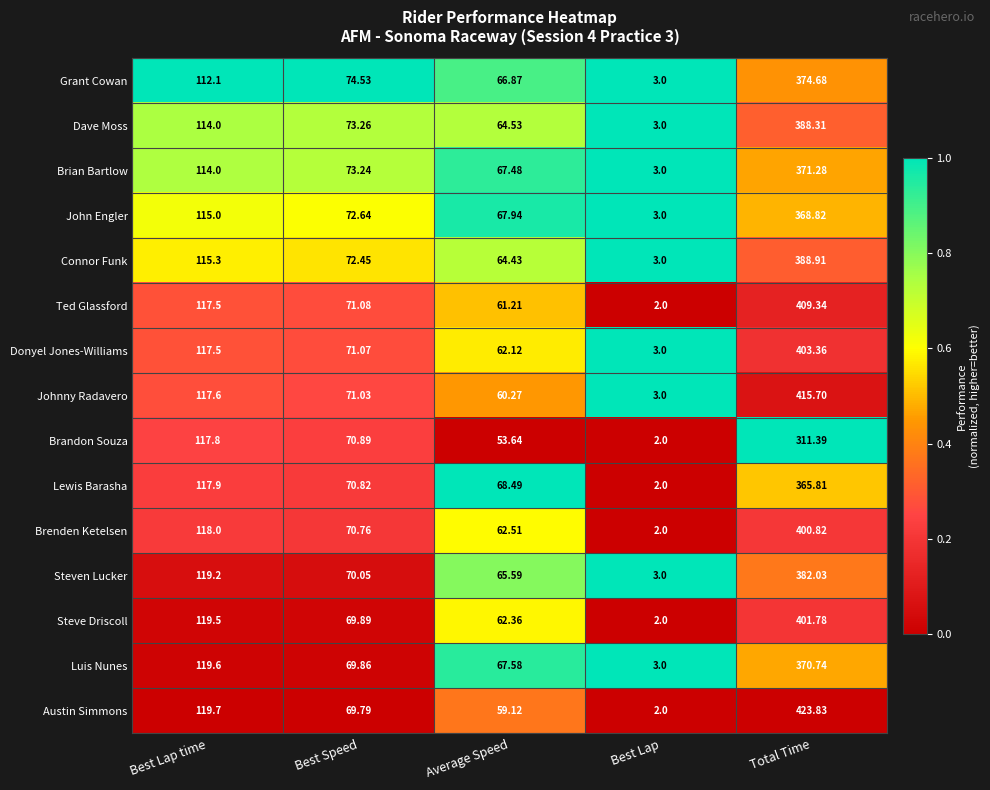

Rank the categories by Johnny Radavero value from highest to lowest.

Total Time, Best Lap time, Best Speed, Average Speed, Best Lap